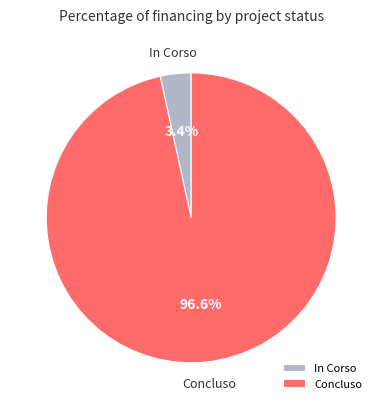

Count the number of slices in the pie.

2